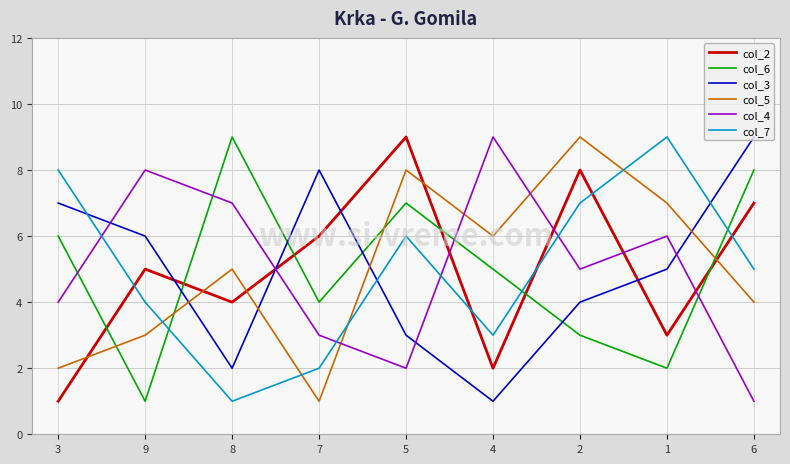

True or false: col_4 has a value of 3 at 9.

False